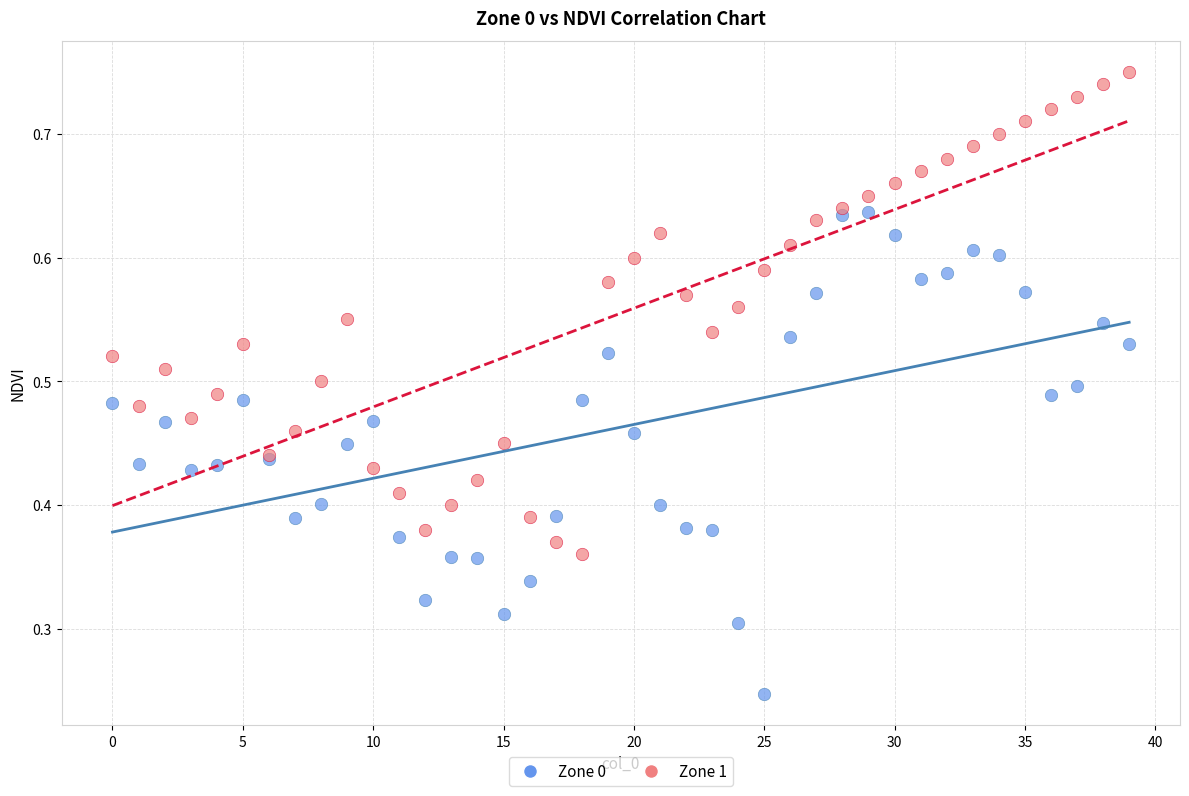

What are all the series names shown in the legend?

Zone 0, Zone 1